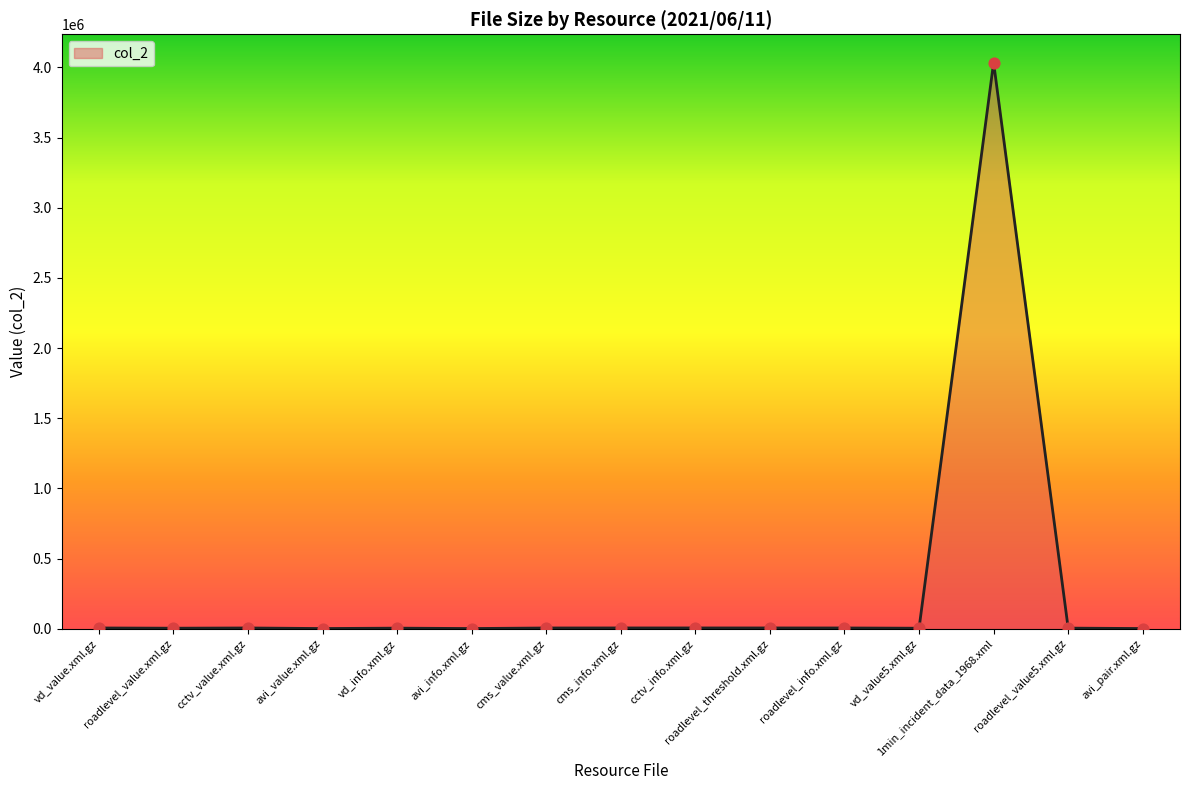

Which category has the highest value across all series?

1min_incident_data_1968.xml